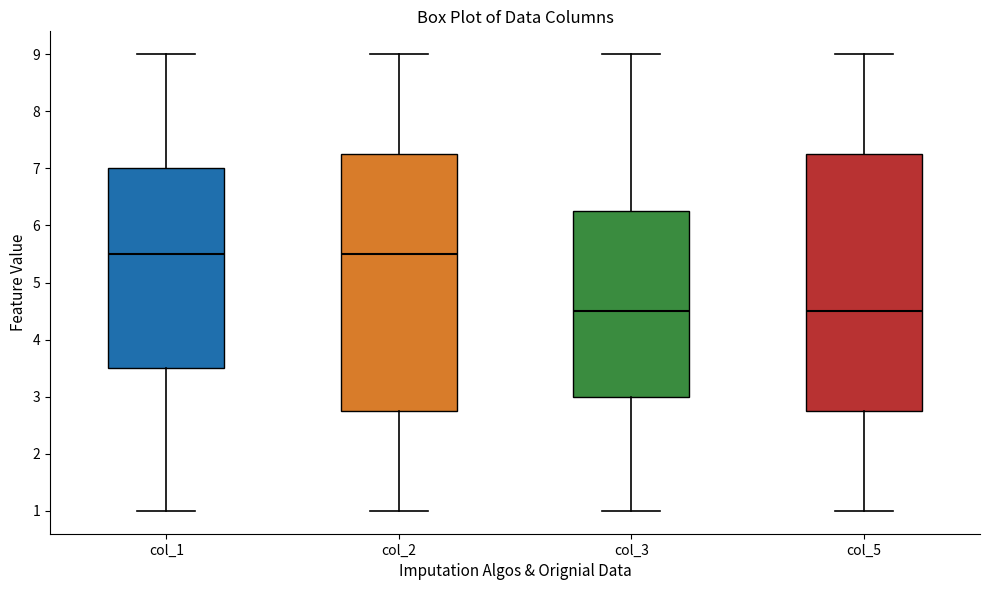

Reading left to right, read every box against the y-axis: the position of its median line, the range the box covers, and the ends of its whiskers. The values are not printed on the chart, so give them approximately, as read against the axis.

col_1: median 5.5, box 3.5 to 7.0, whiskers 1.0 to 9.0
col_2: median 5.5, box 2.8 to 7.3, whiskers 1.0 to 9.0
col_3: median 4.5, box 3.0 to 6.3, whiskers 1.0 to 9.0
col_5: median 4.5, box 2.8 to 7.3, whiskers 1.0 to 9.0